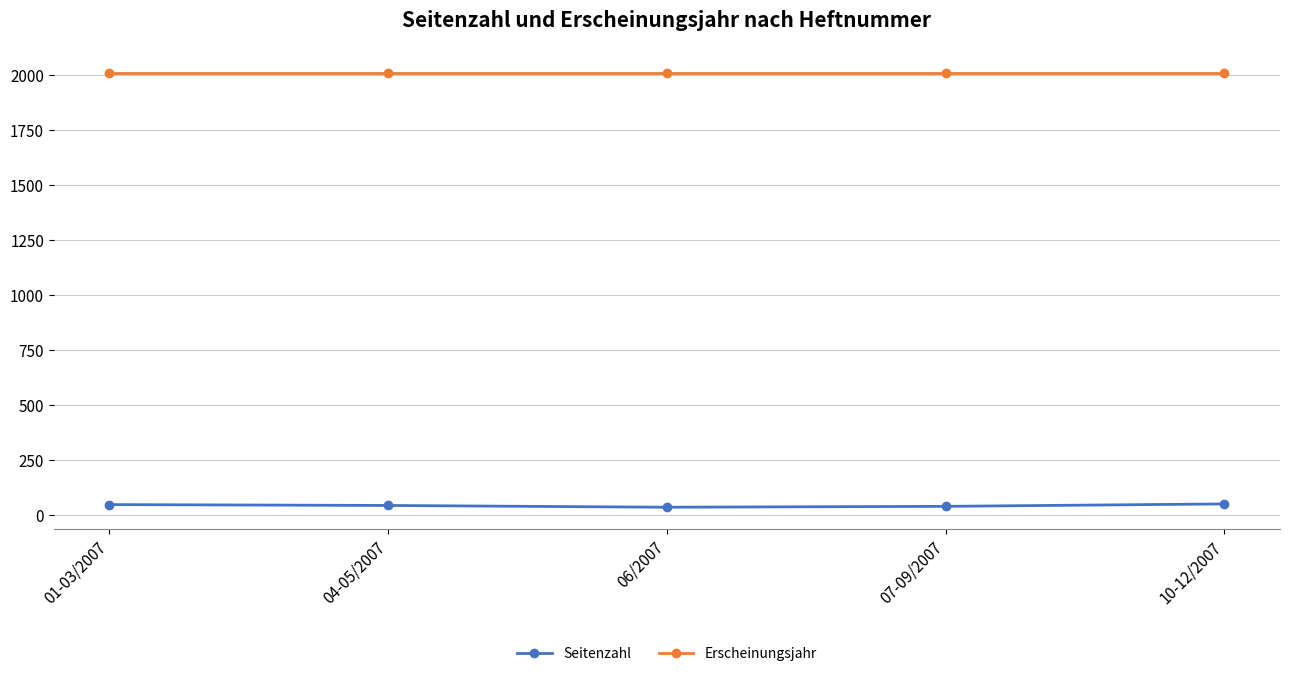

True or false: Seitenzahl and Erscheinungsjahr intersect in this chart.

False